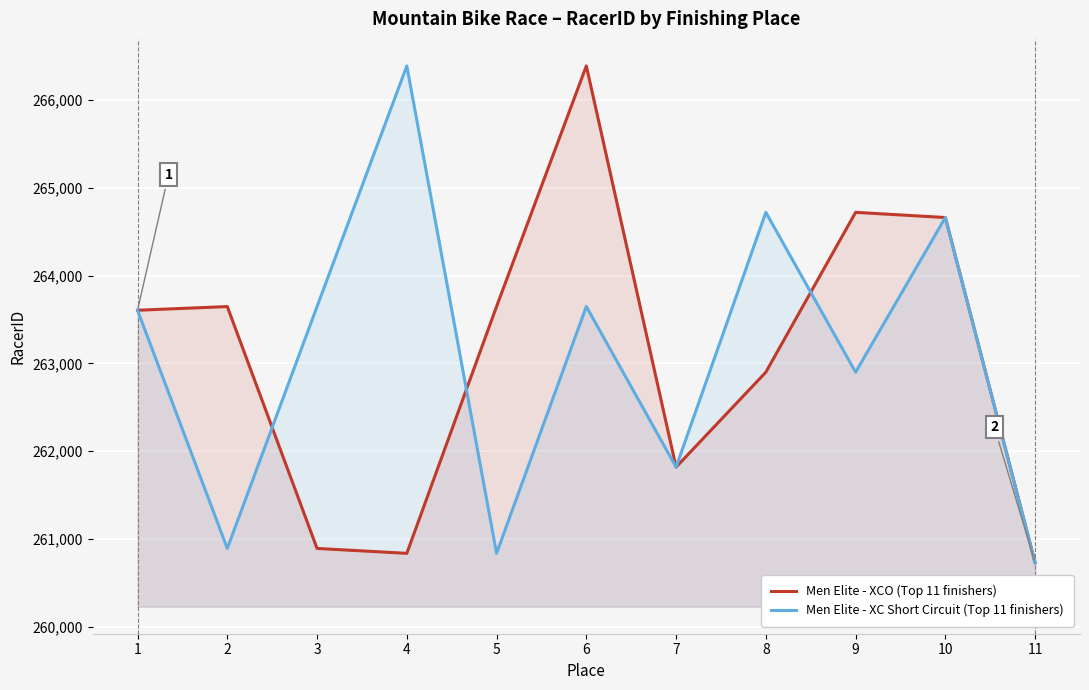

How many interior local peaks does the Men Elite - XC Short Circuit (Top 11 finishers) series have?

4